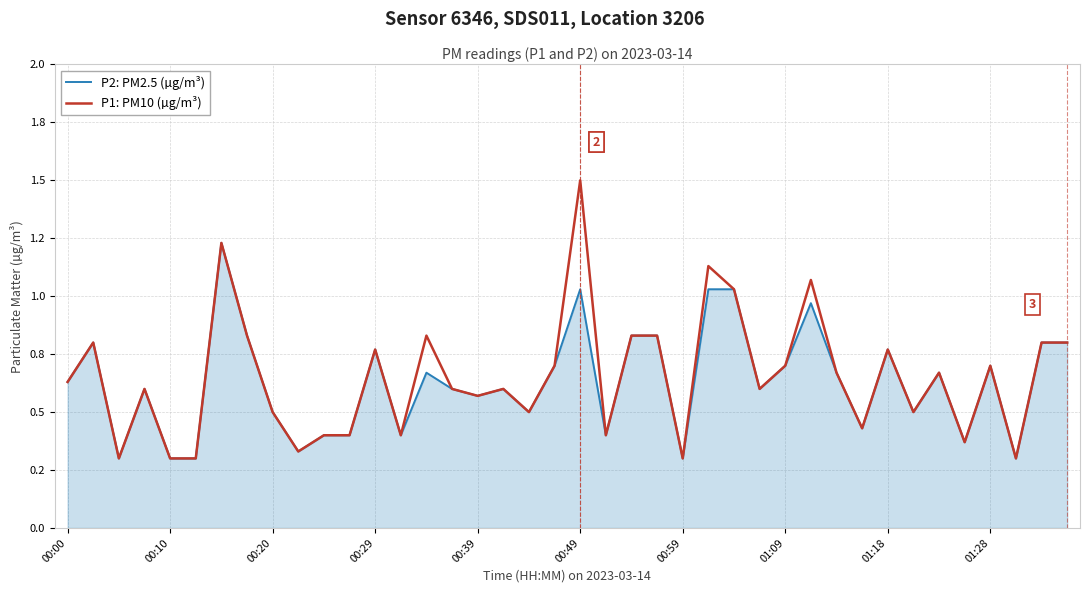

True or false: P2: PM2.5 (µg/m³) and P1: PM10 (µg/m³) intersect in this chart.

False